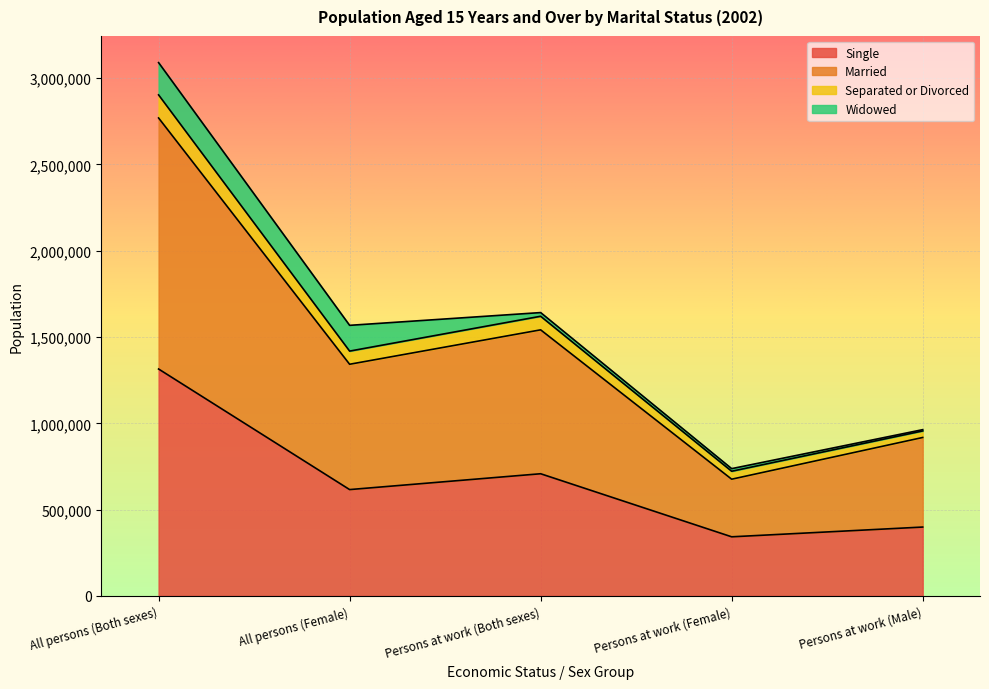

At which category is the sum across all series the highest?

All persons (Both sexes)